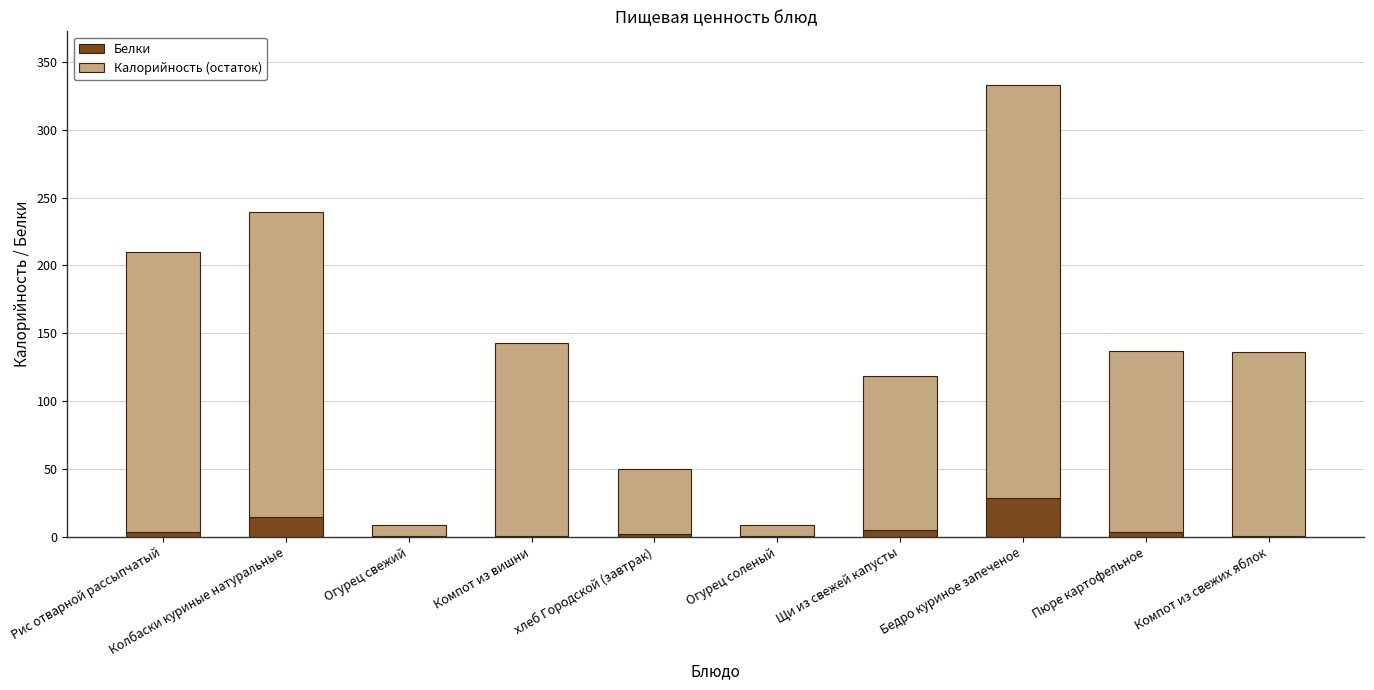

At which category is the sum across all series the highest?

Бедро куриное запеченое